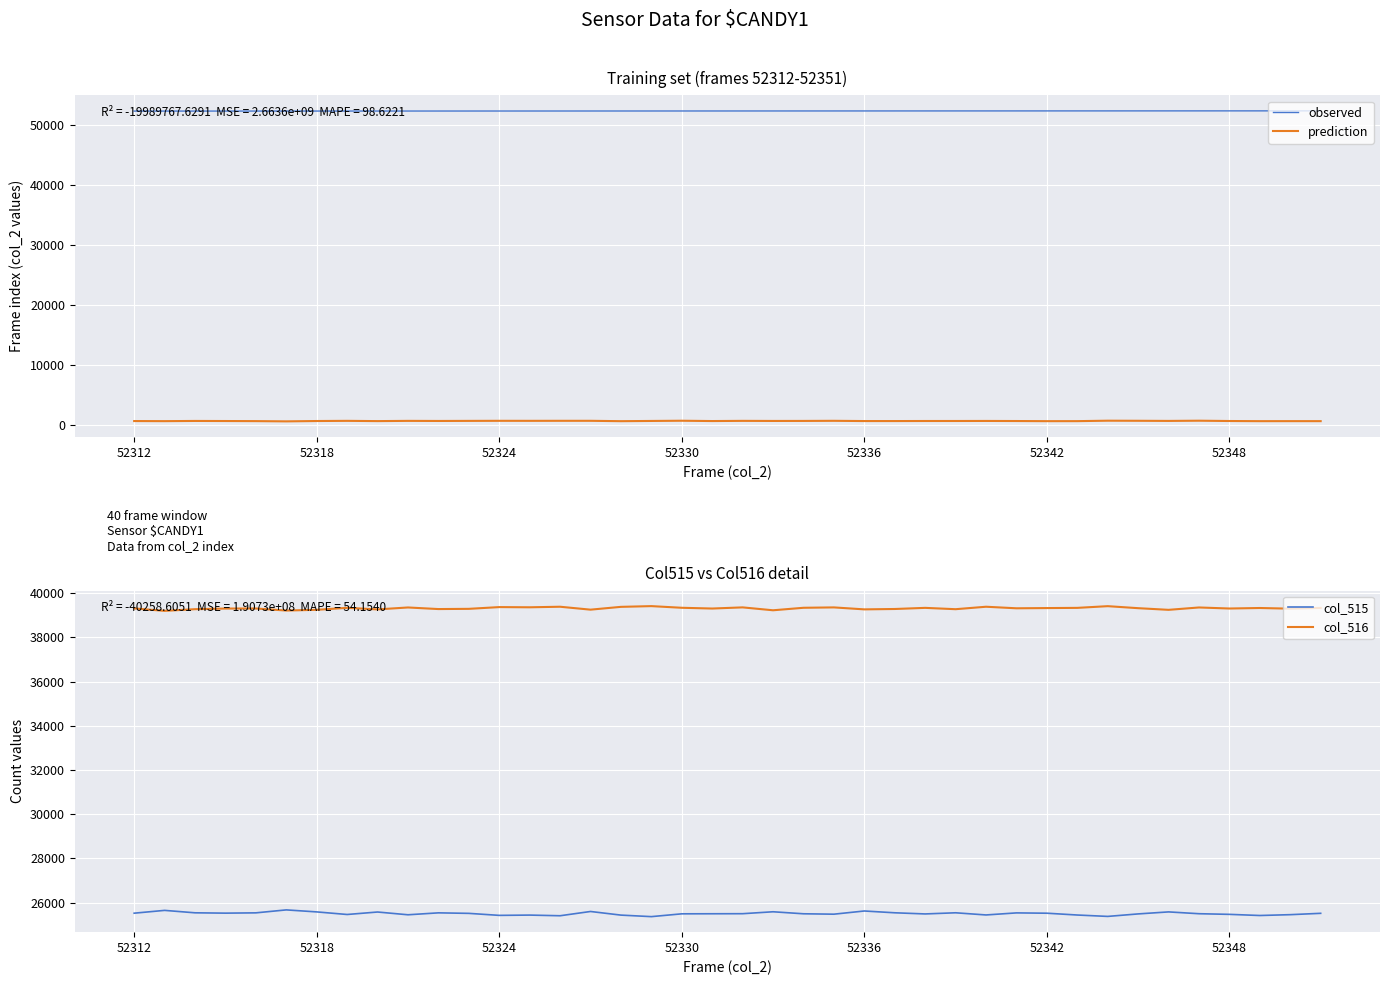

What is the maximum value for col_515?

25668